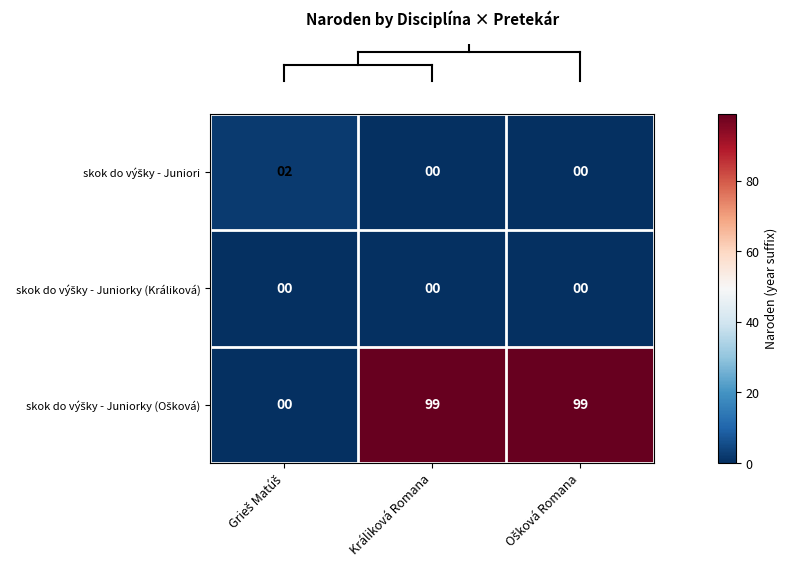

How many categories are shown in the chart?

3